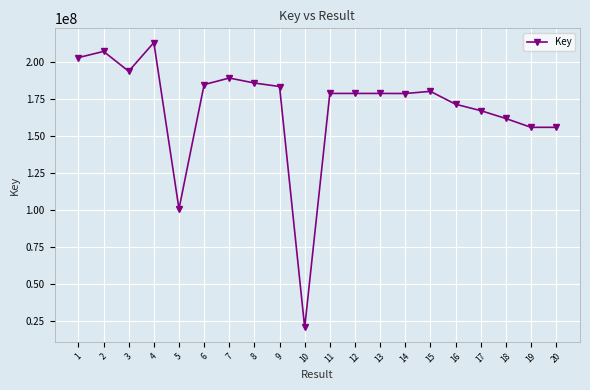

What is the sum of all values?

3382336510